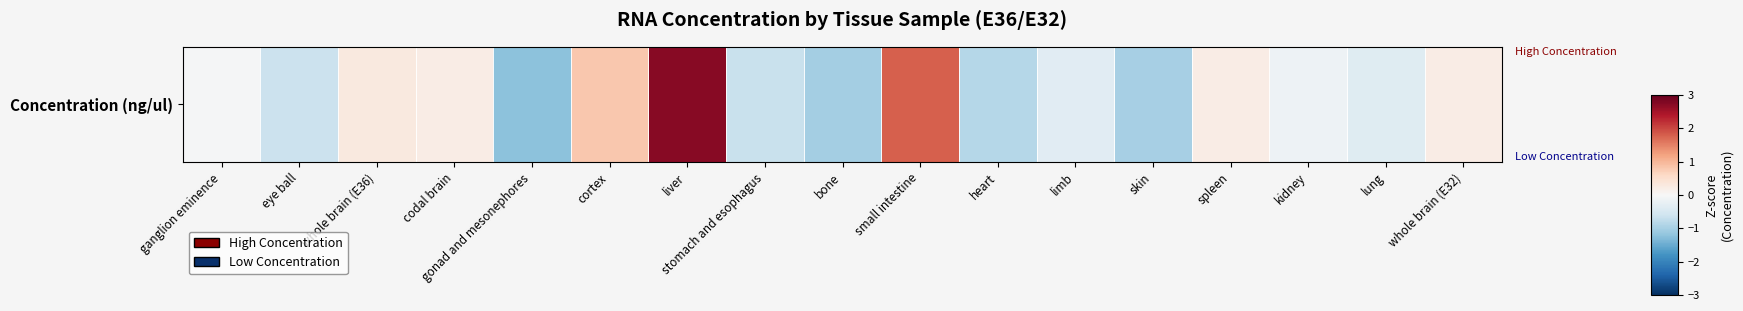

Reading left to right, list all the values displayed in this chart.

ganglion eminence=-0.0	eye ball=-0.6	whole brain (E36)=0.3	codal brain=0.2	gonad and mesonephores=-1.2	cortex=0.8	liver=2.7	stomach and esophagus=-0.7	bone=-1.0	small intestine=1.8	heart=-0.9	limb=-0.3	skin=-1.0	spleen=0.2	kidney=-0.2	lung=-0.4	whole brain (E32)=0.2